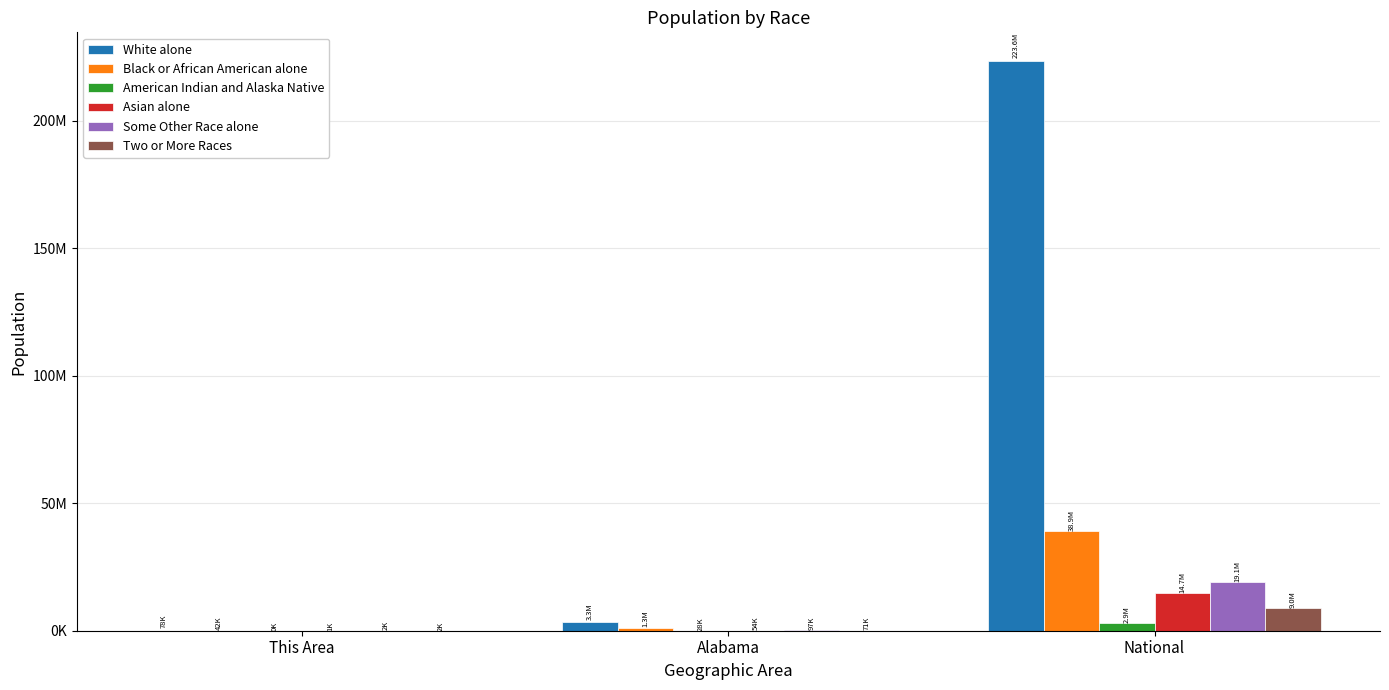

Which series has the widest spread of values?

White alone